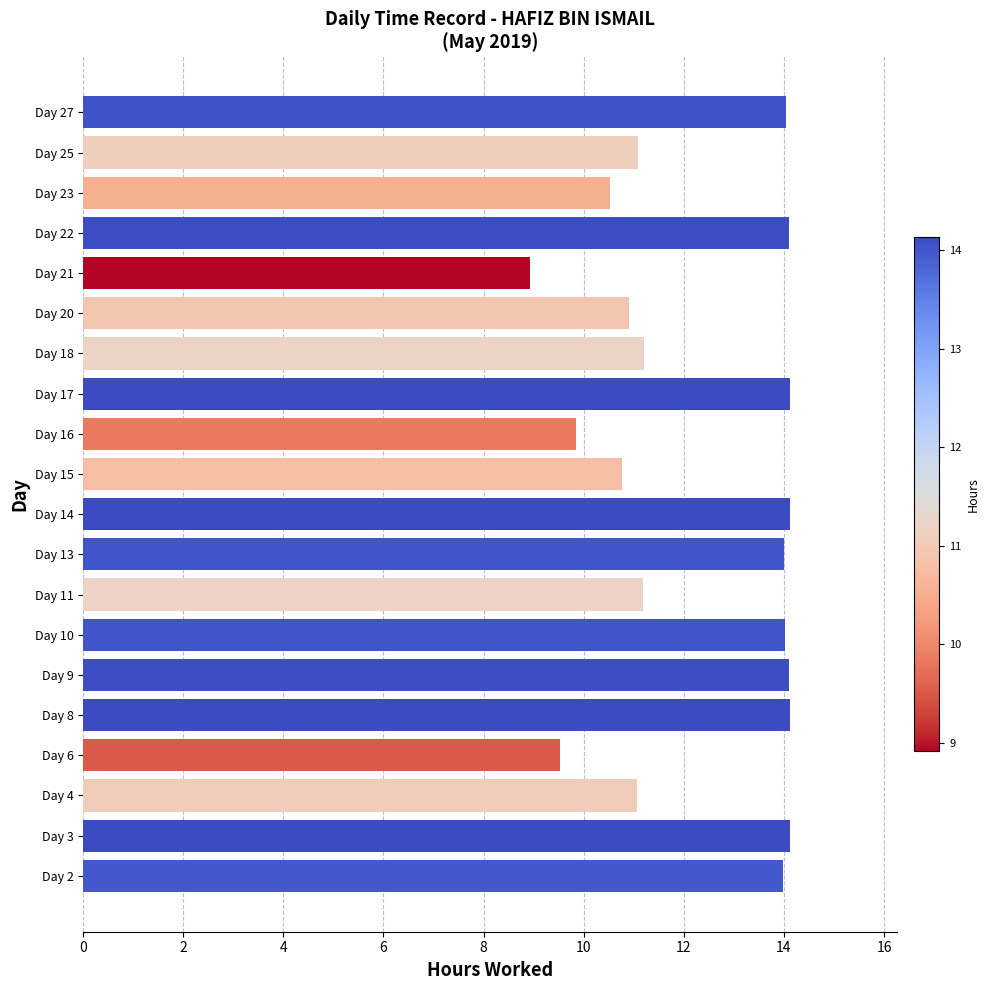

The value at Day 25 is 6.8. True or false?

False